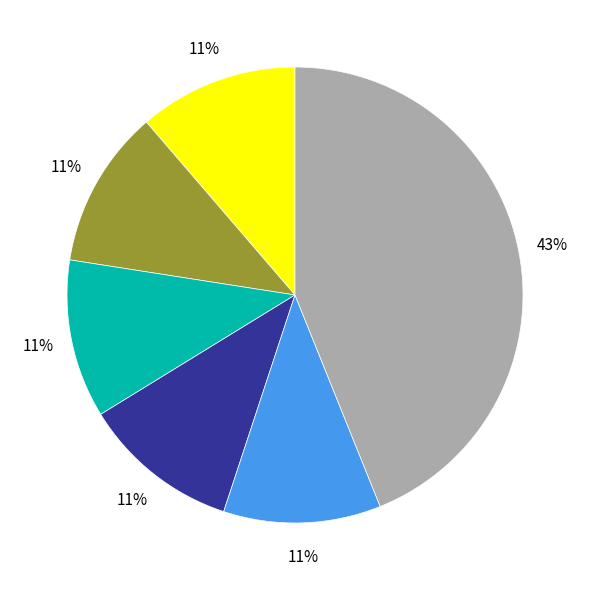

Is Haslet the majority of the pie?

No